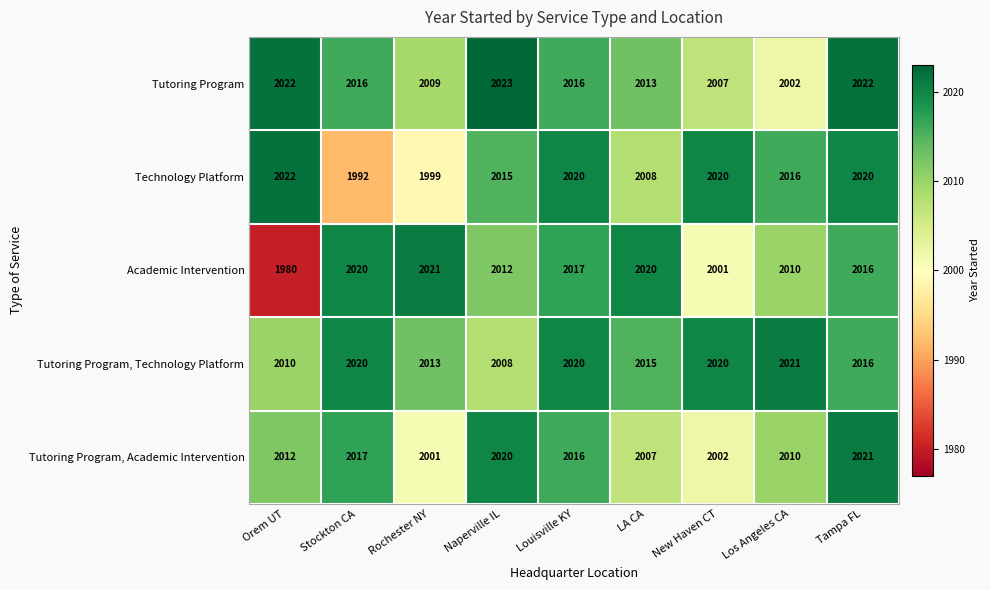

At which category does the chart reach its peak across all series?

Naperville IL